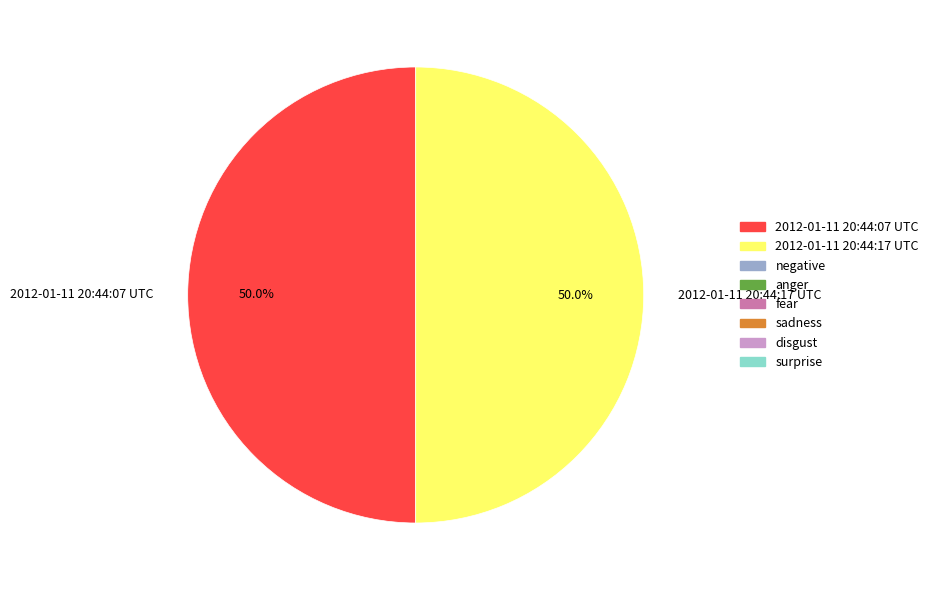

True or false: 2012-01-11 20:44:17 UTC accounts for 37% of the total.

False